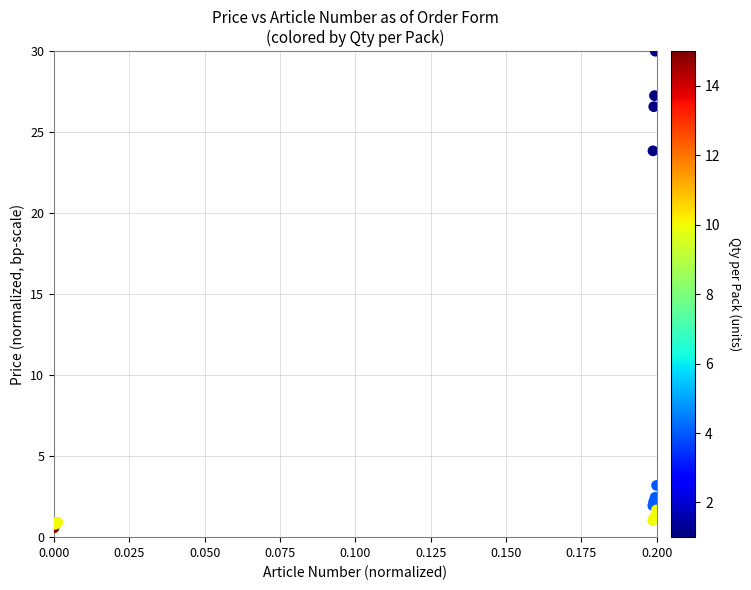

What Y value in the scatter plot is closest to 15?

23.8